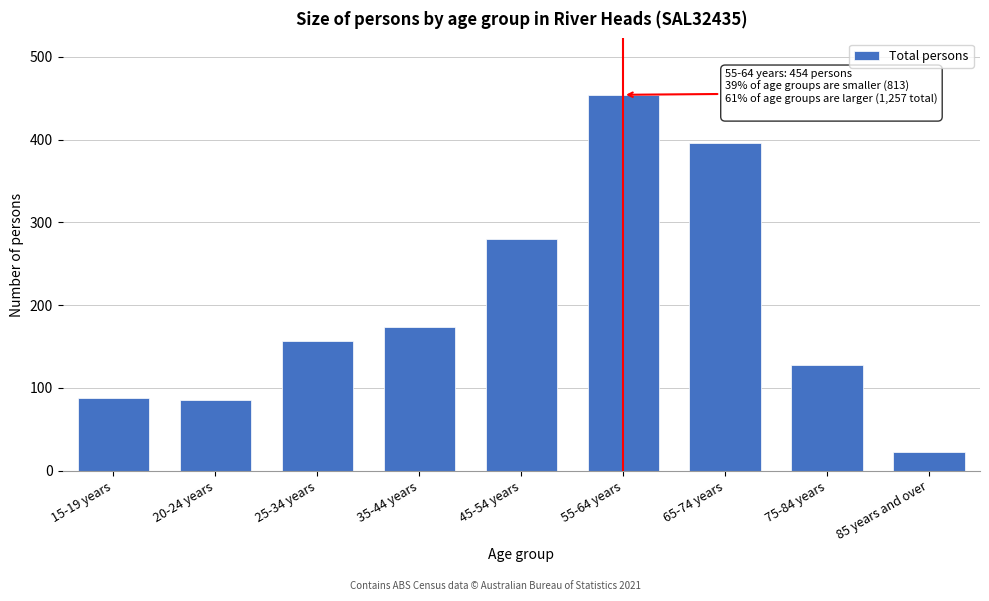

Reading left to right, list all the values displayed in this chart.

15-19 years=88	20-24 years=85	25-34 years=157	35-44 years=174	45-54 years=280	55-64 years=454	65-74 years=396	75-84 years=128	85 years and over=22